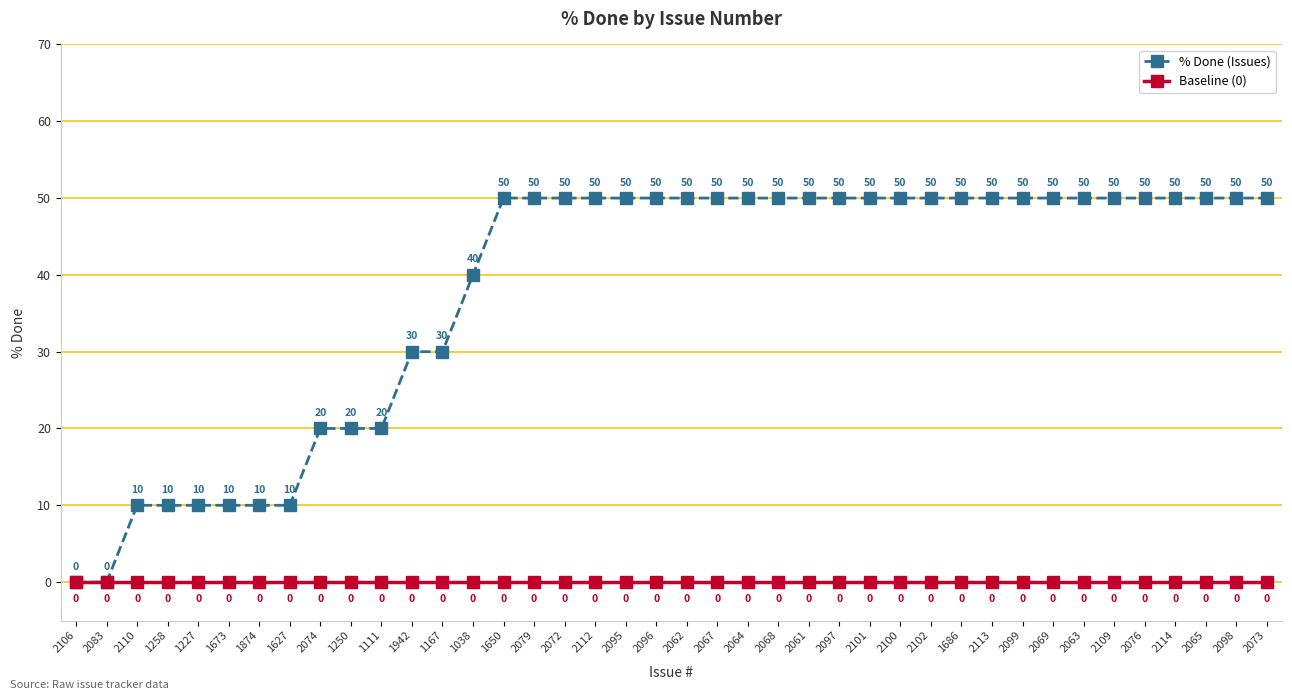

Which series has the largest range (max minus min)?

% Done (Issues)